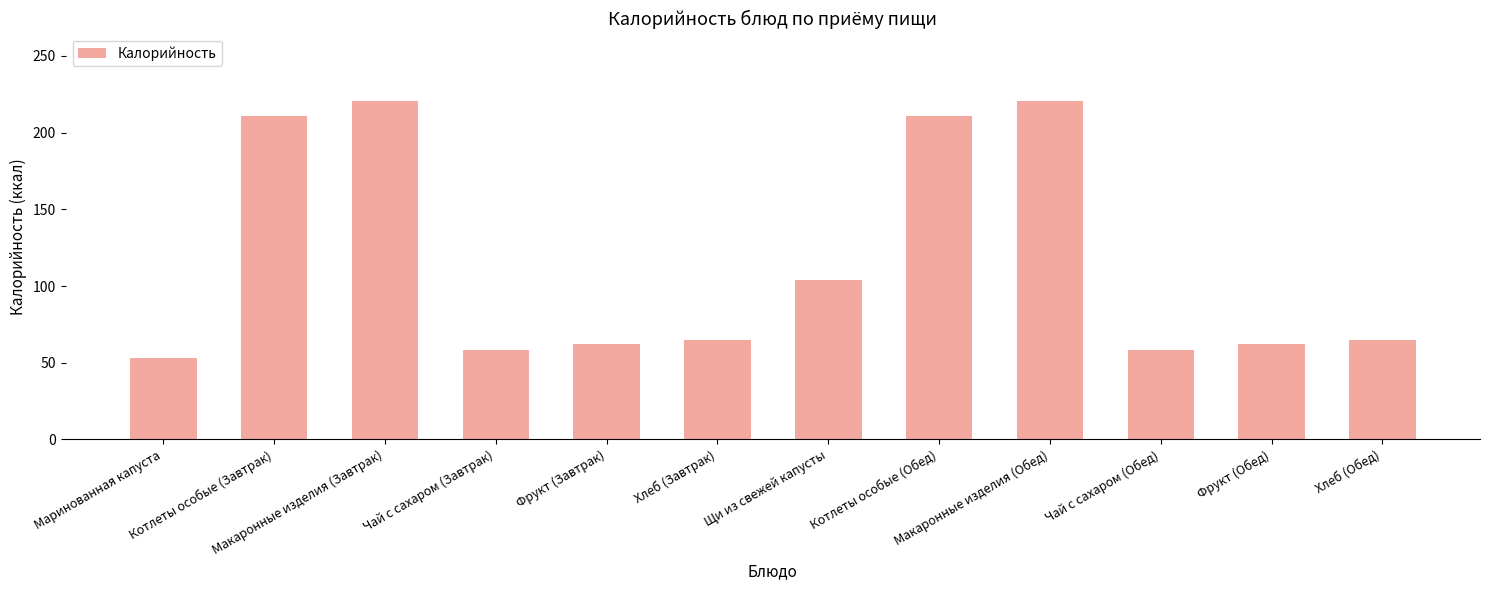

Where is the data nearest to the value 136?

Щи из свежей капусты